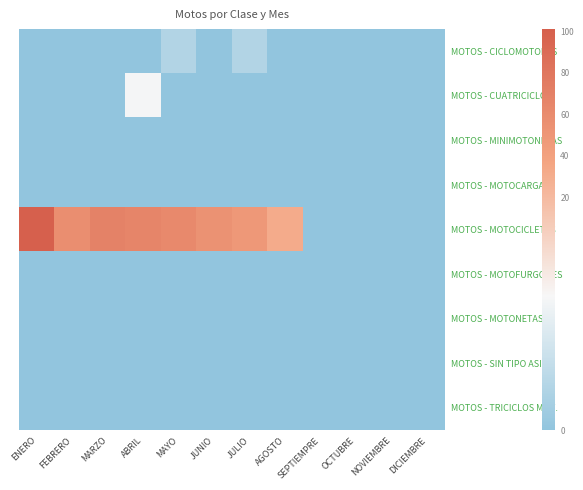

What is the maximum value shown in the chart?

101